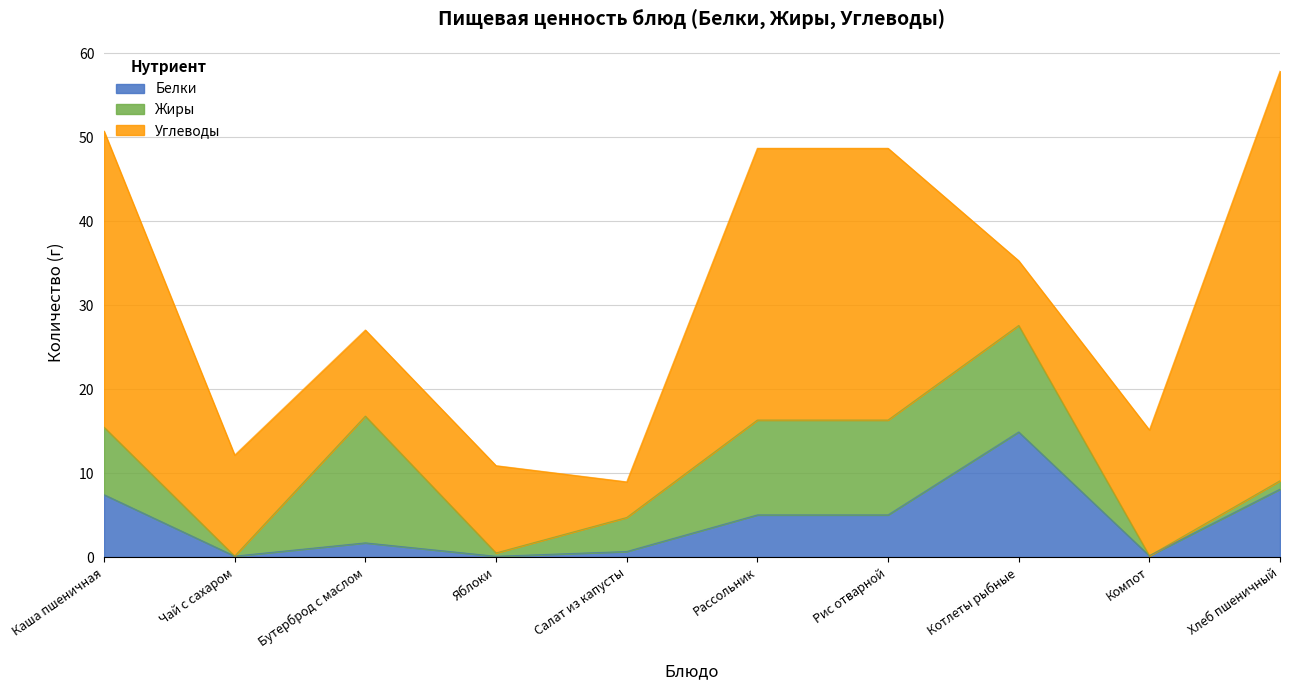

How many lines are shown in the chart?

3